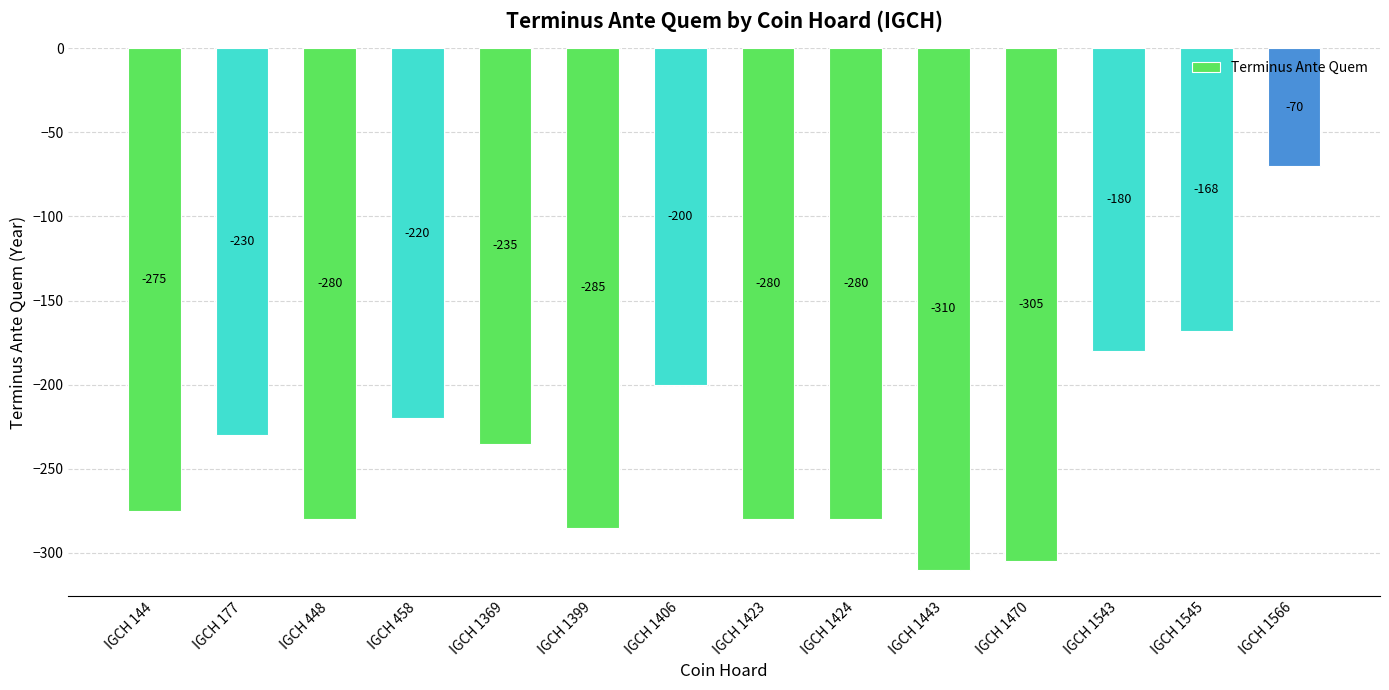

What is the sum of the values at IGCH 1443 and IGCH 1423?

-590